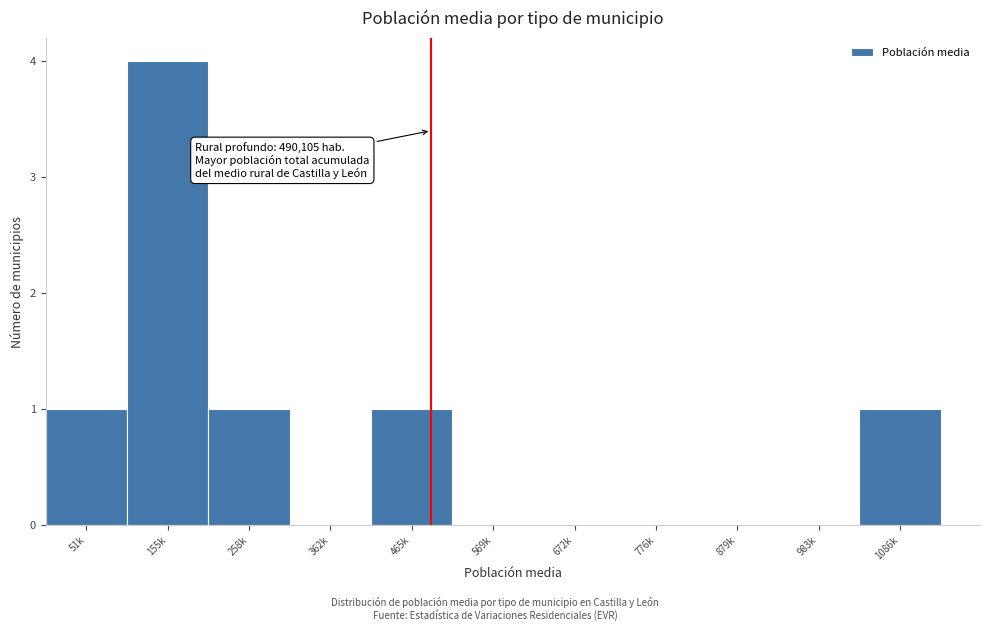

Reading left to right, extract all data points from this chart.

51k=1	155k=4	258k=1	362k=0	465k=1	569k=0	672k=0	776k=0	879k=0	983k=0	1086k=1